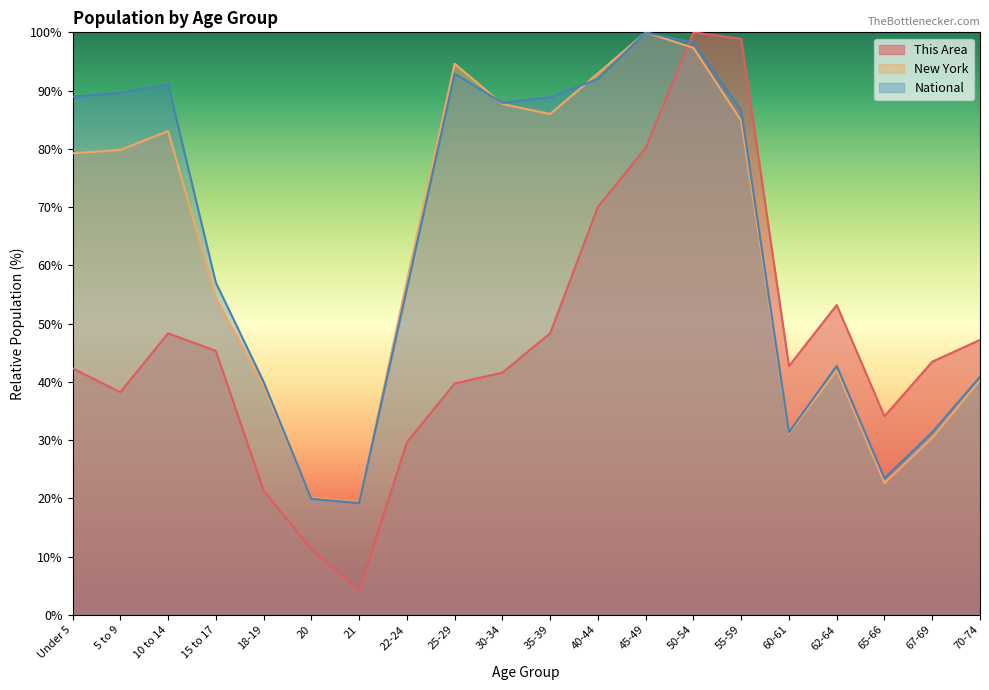

What are all the series names shown in the legend?

This Area, New York, National